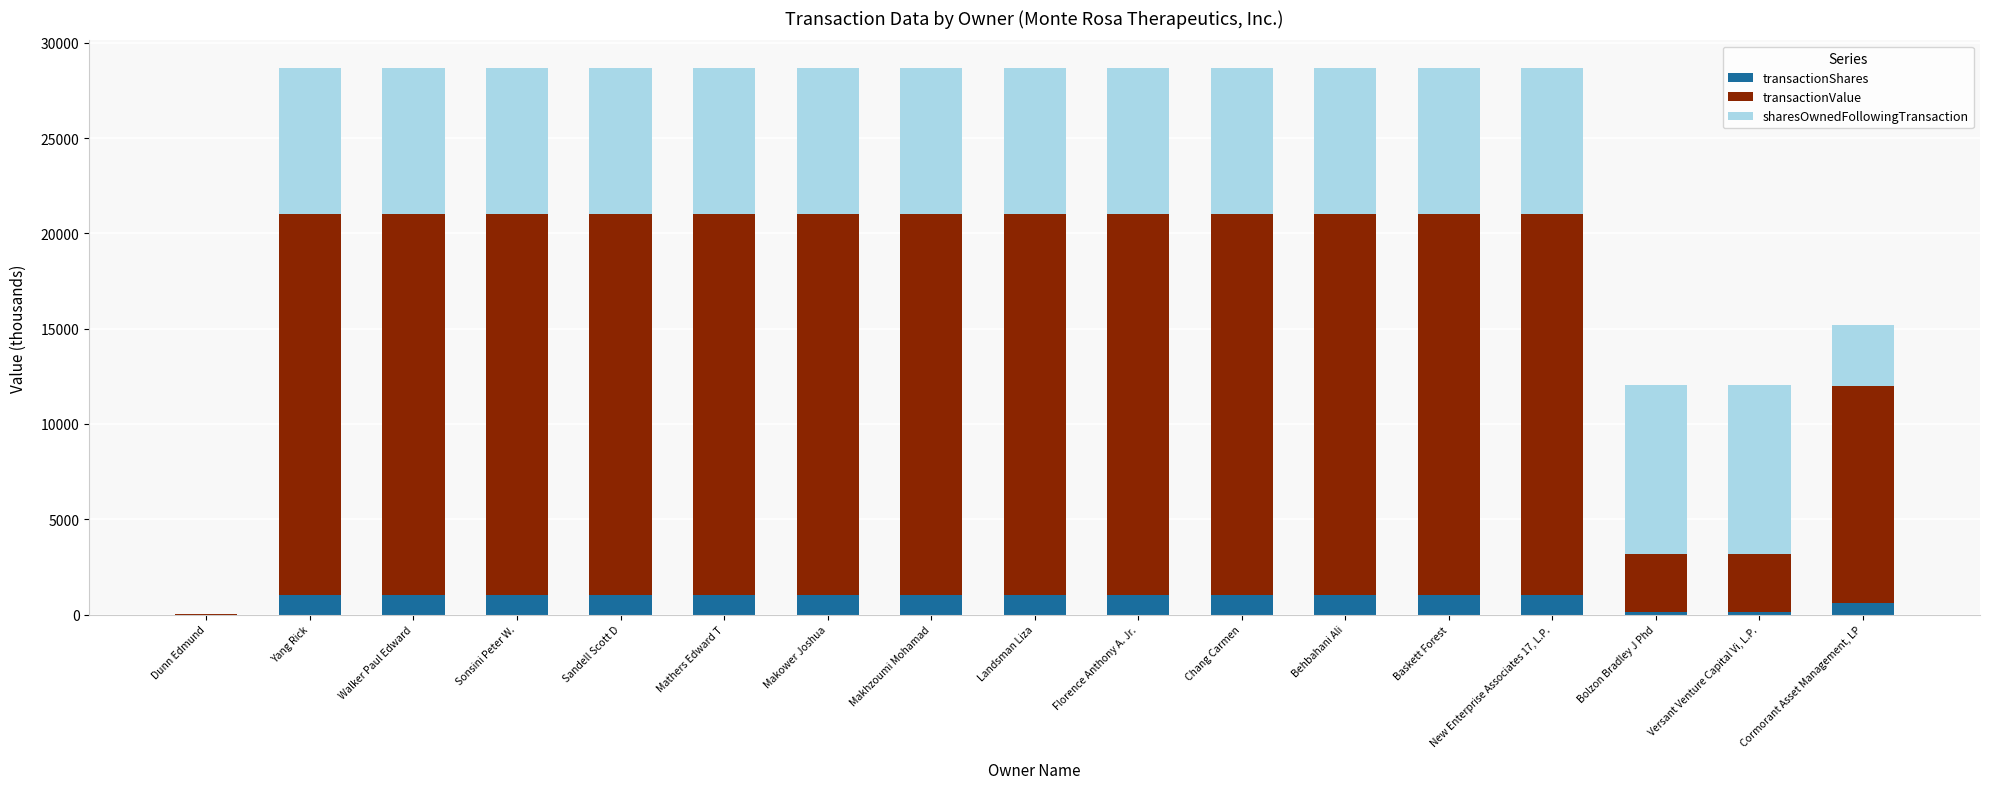

What is the maximum value for transactionShares?

1050.0